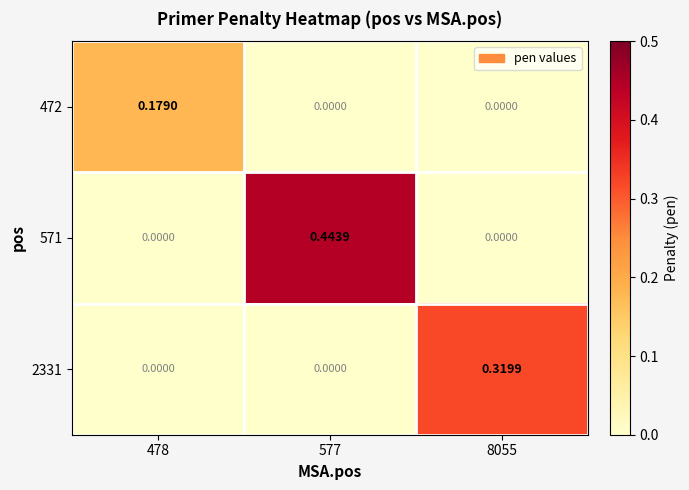

Is the value of 2331 at 478 greater than the value of 571 at 577?

No